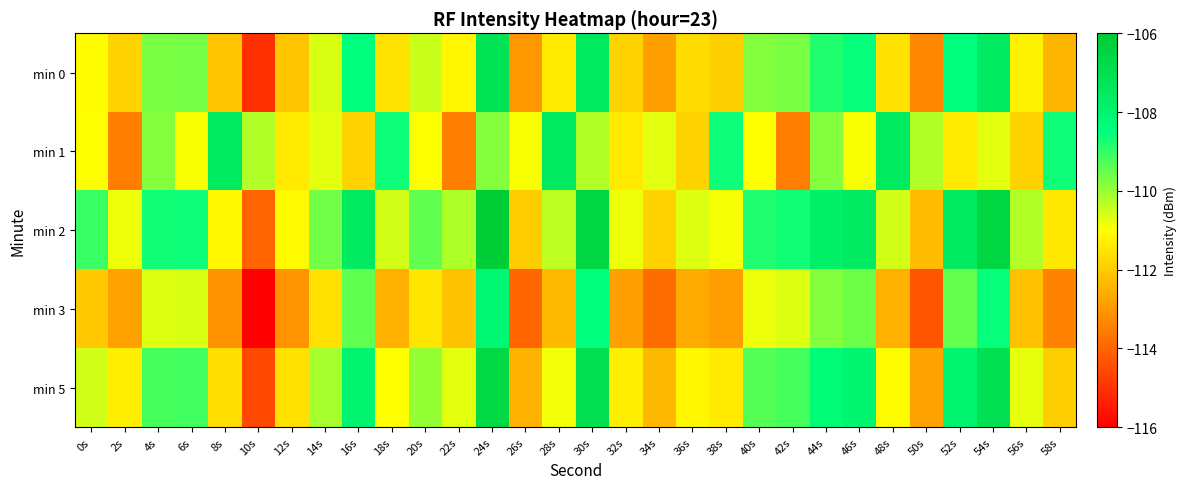

What is the maximum value shown in the chart?

-106.1